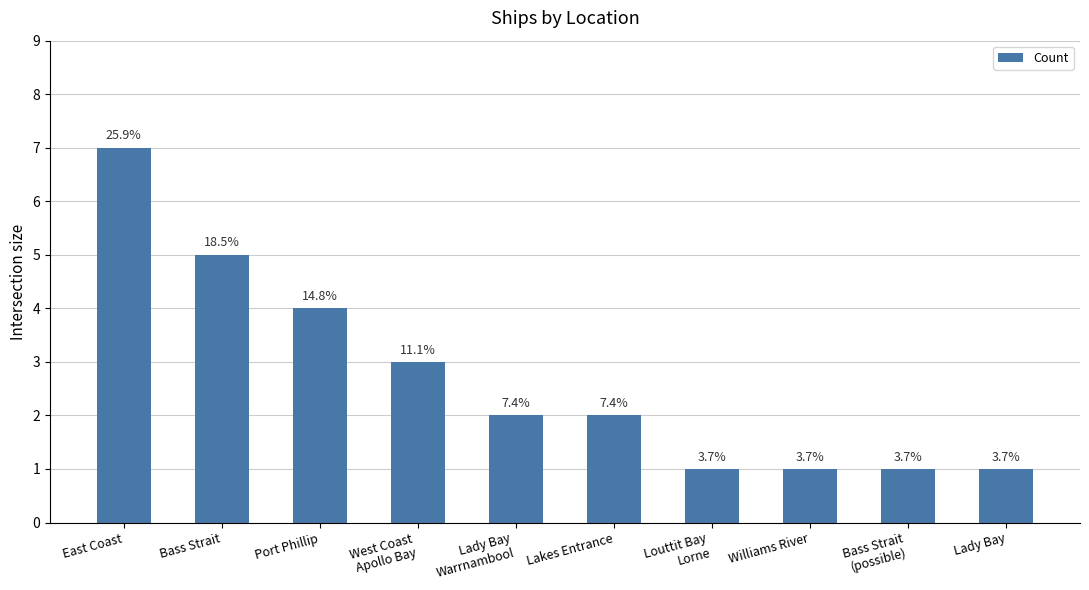

How many bars are there in total?

10